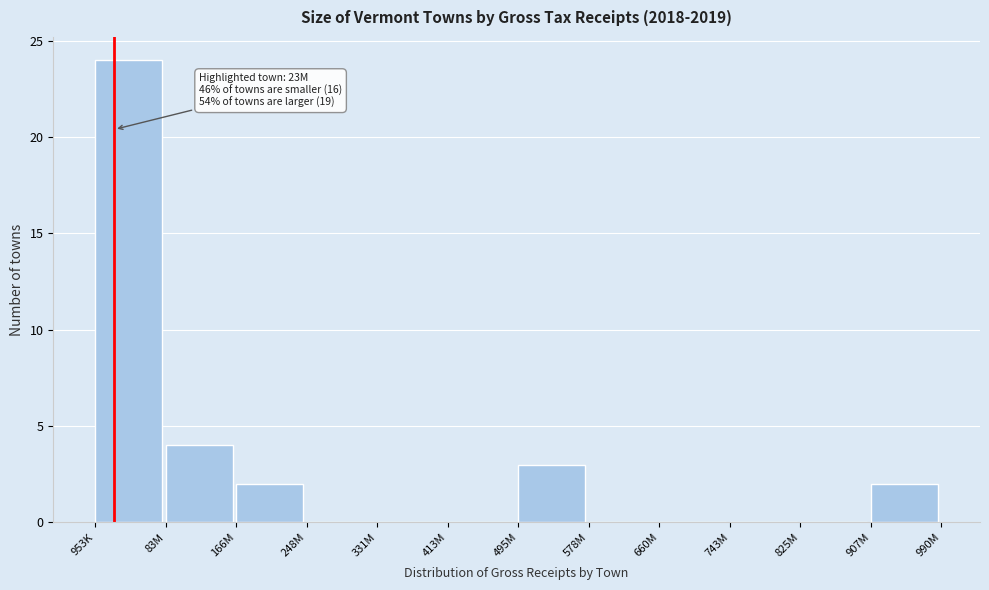

The value at 825M is 14. True or false?

False